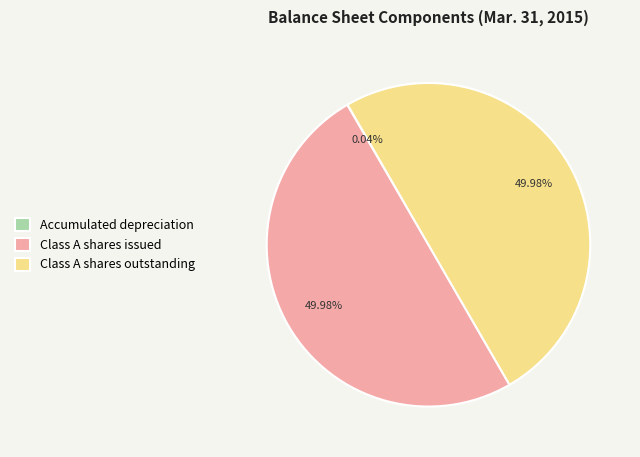

To the nearest percent, what is the combined percentage of Class A shares issued and Class A shares outstanding?

100%